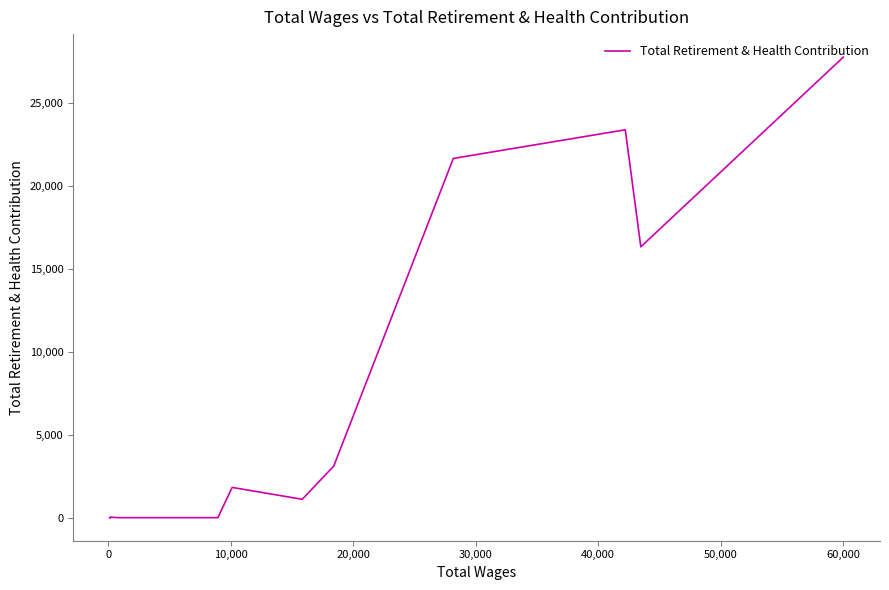

What is the difference between the second highest and minimum values?

23364